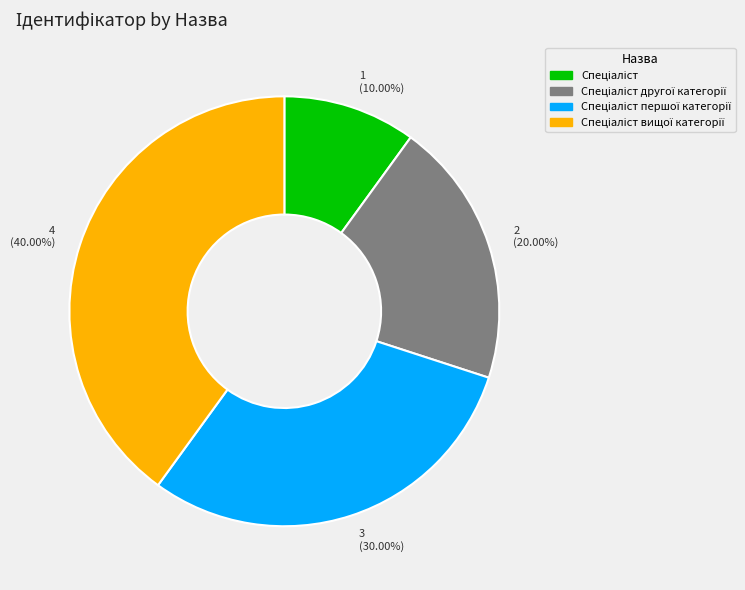

Does any single category account for the majority?

No